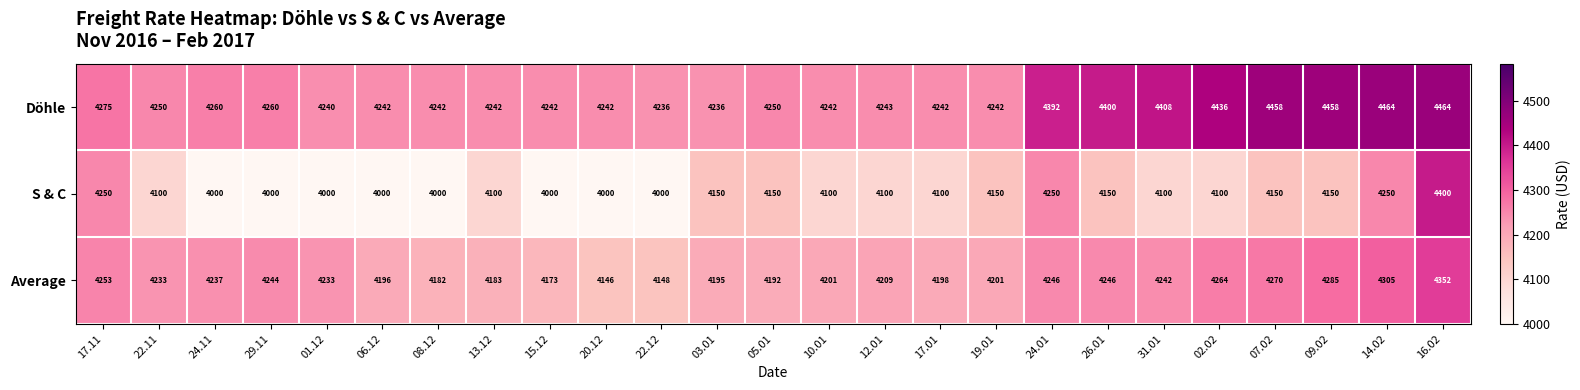

What is the minimum value shown in the chart?

4000